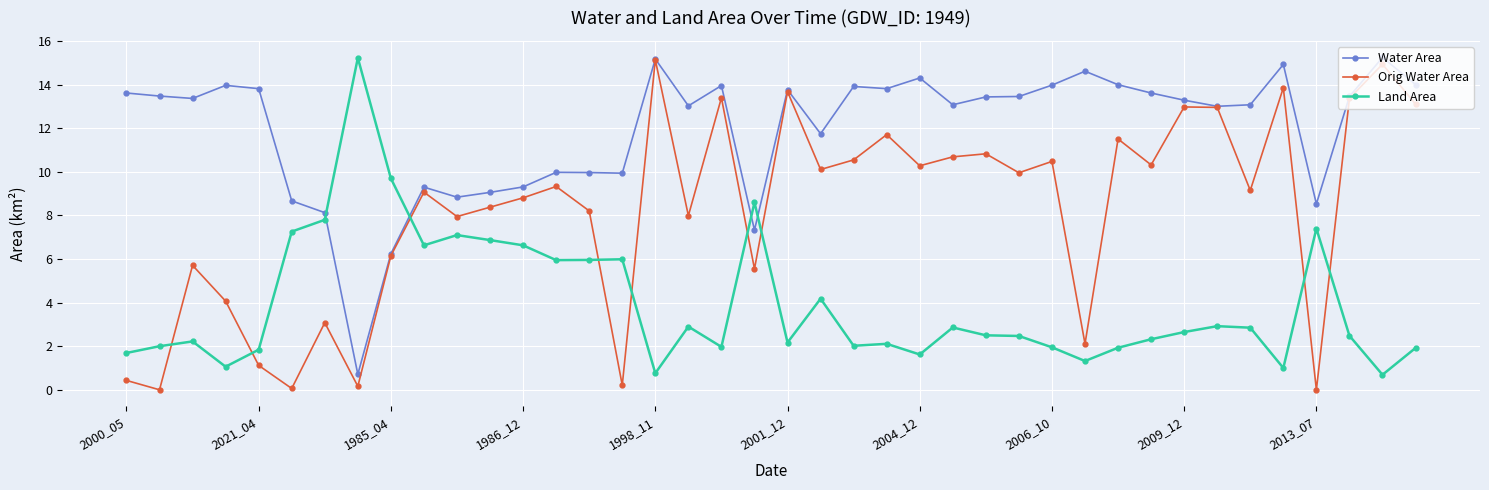

What is the highest value of the Orig Water Area series?

15.1